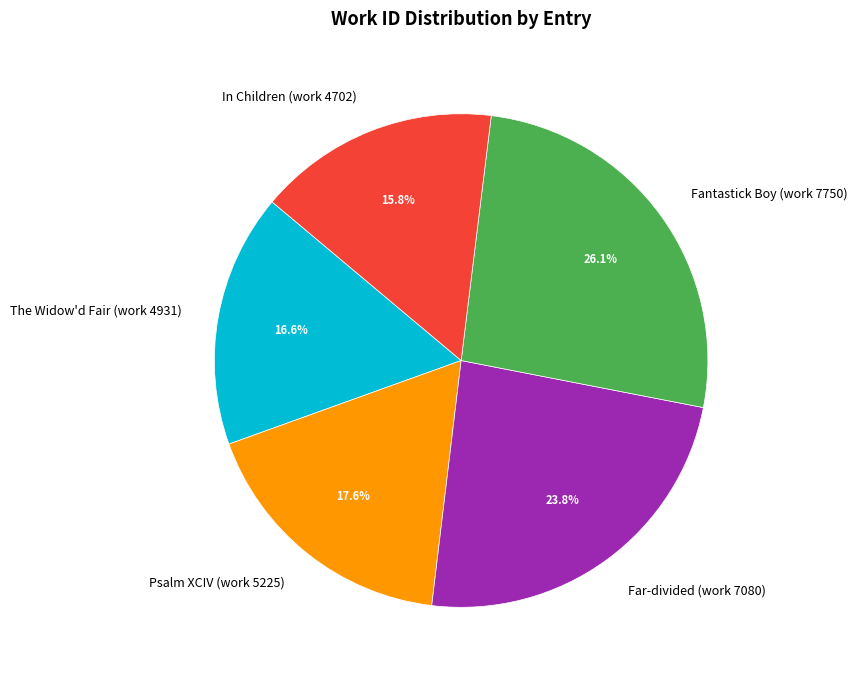

What is the ratio of the value at In Children (work 4702) to the value at The Widow'd Fair (work 4931)?

1.0